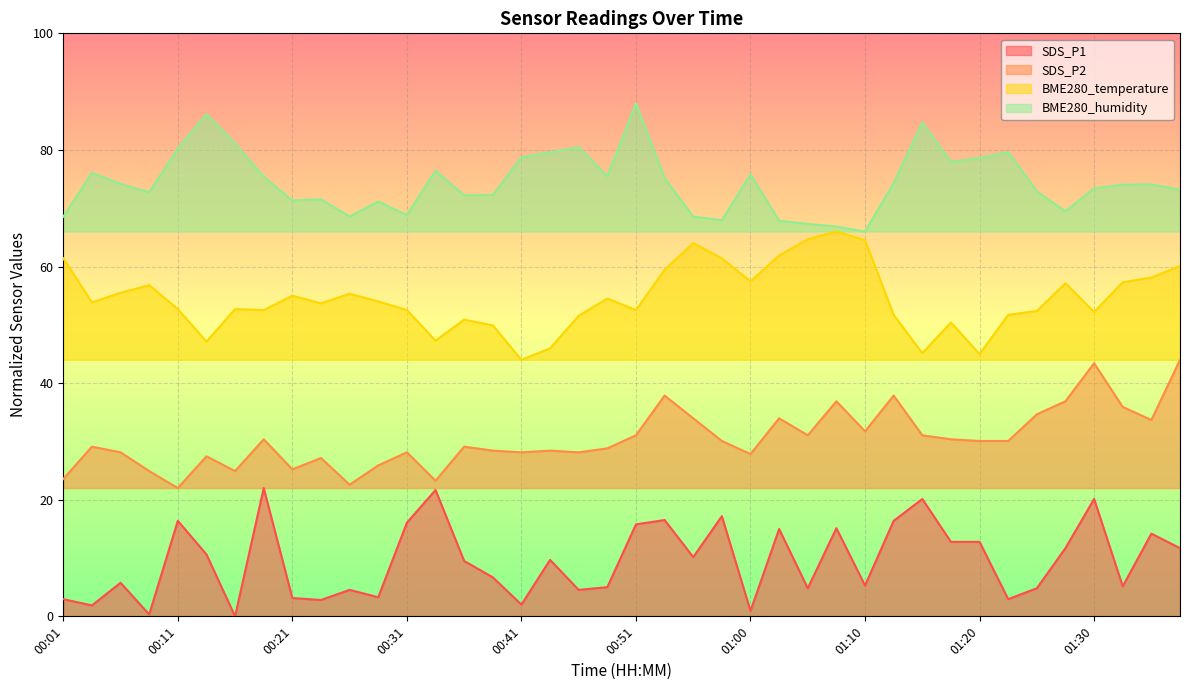

What is the label of the 25th point from the left?

01:00